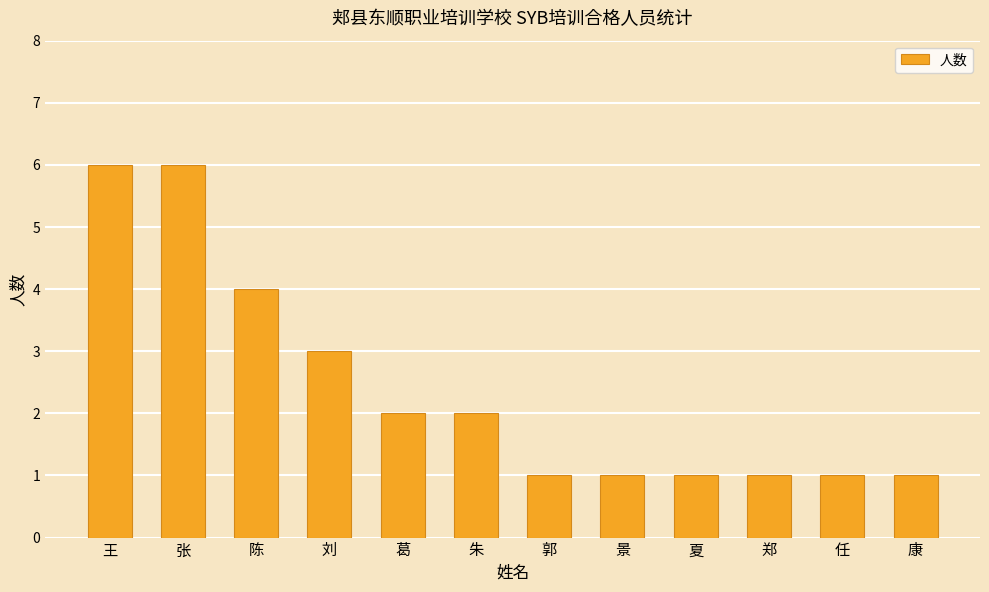

Reading right to left, extract all data points from this chart.

1	1	1	1	1	1	2	2	3	4	6	6